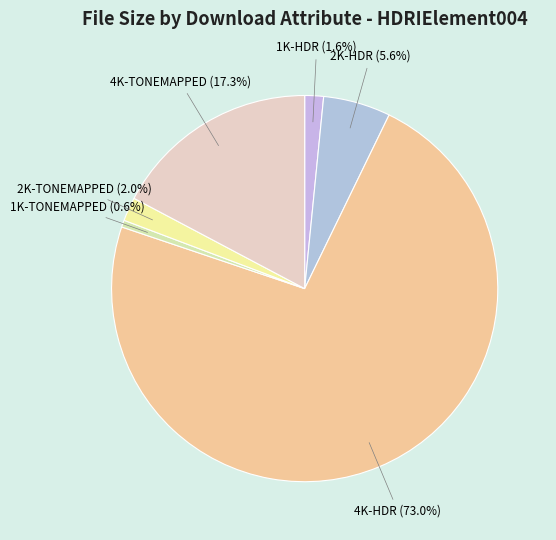

To the nearest percent, what is the difference between the largest and smallest slice percentages?

72%